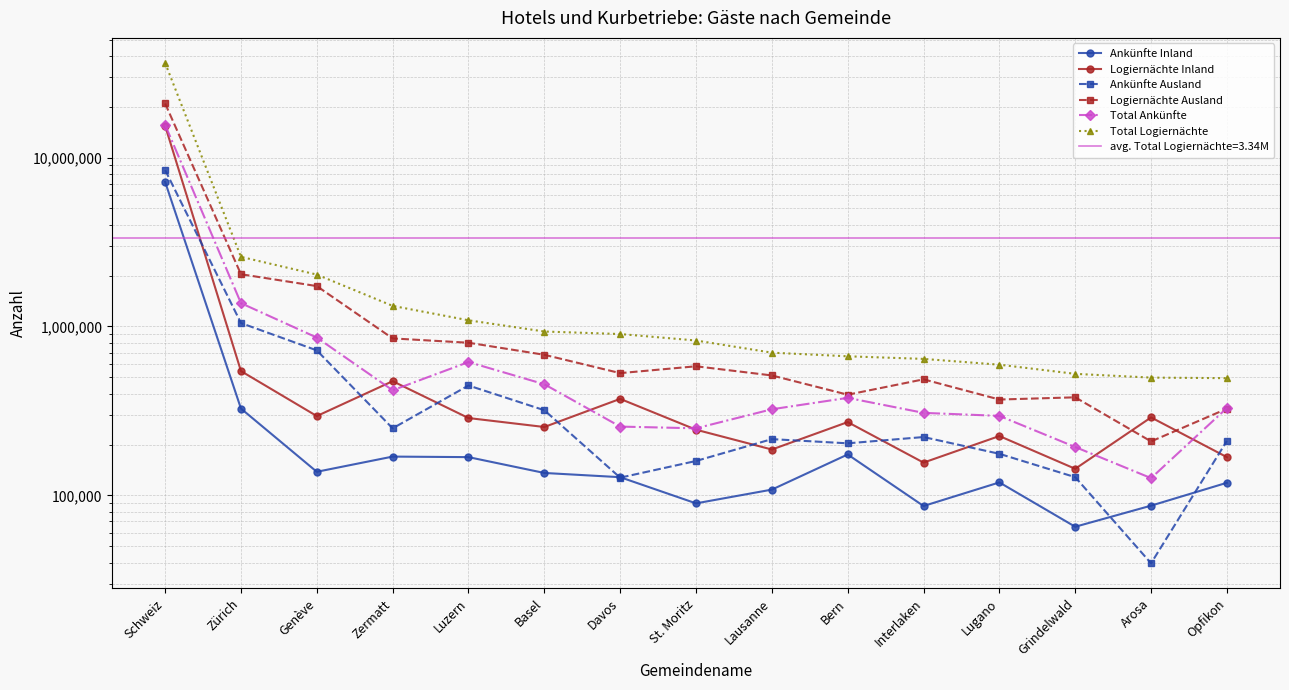

Which series changed the most between Arosa and Opfikon?

Total Ankünfte